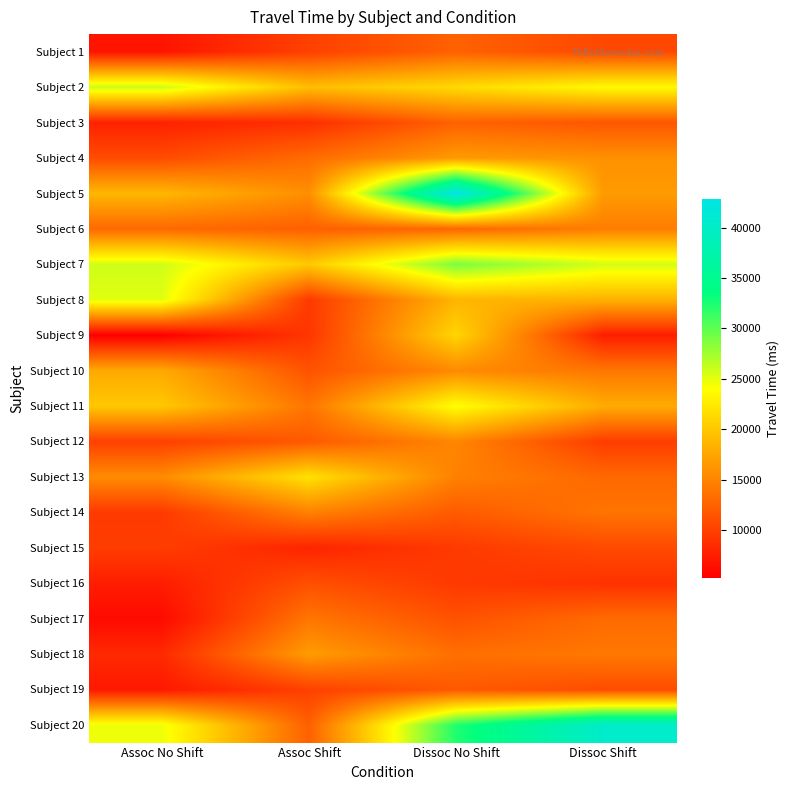

At which category is the sum across all series the highest?

Dissoc No Shift